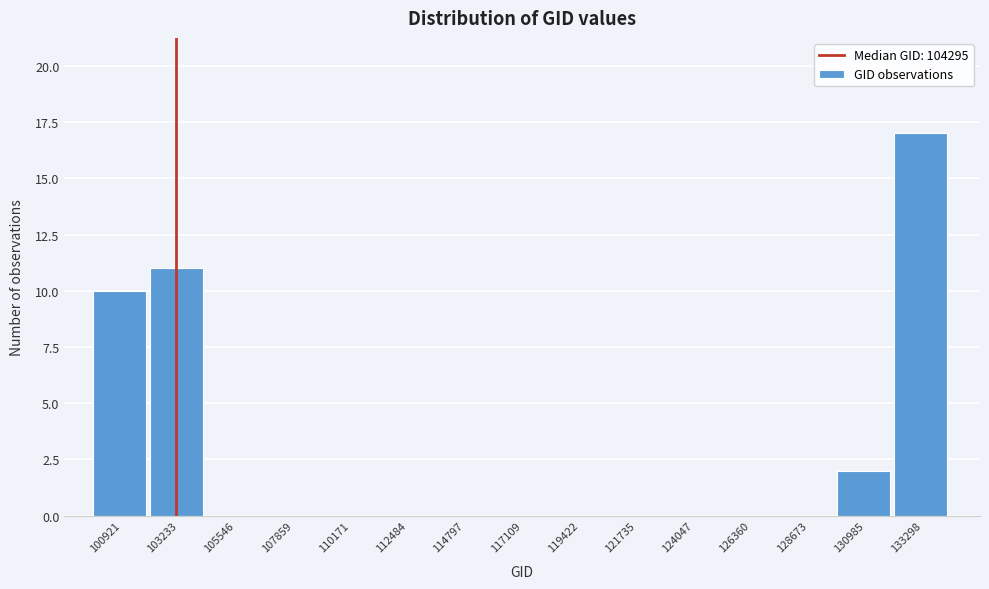

Reading left to right, what are all the values shown in this chart?

100921=10	103233=11	105546=0	107859=0	110171=0	112484=0	114797=0	117109=0	119422=0	121735=0	124047=0	126360=0	128673=0	130985=2	133298=17